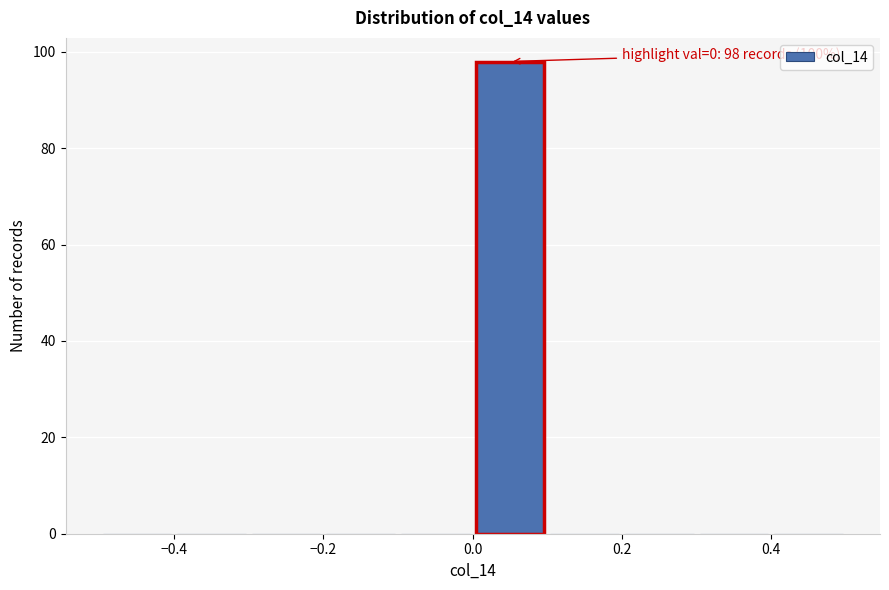

Over which range of the x-axis is the bar tallest?

0.0 to 0.1